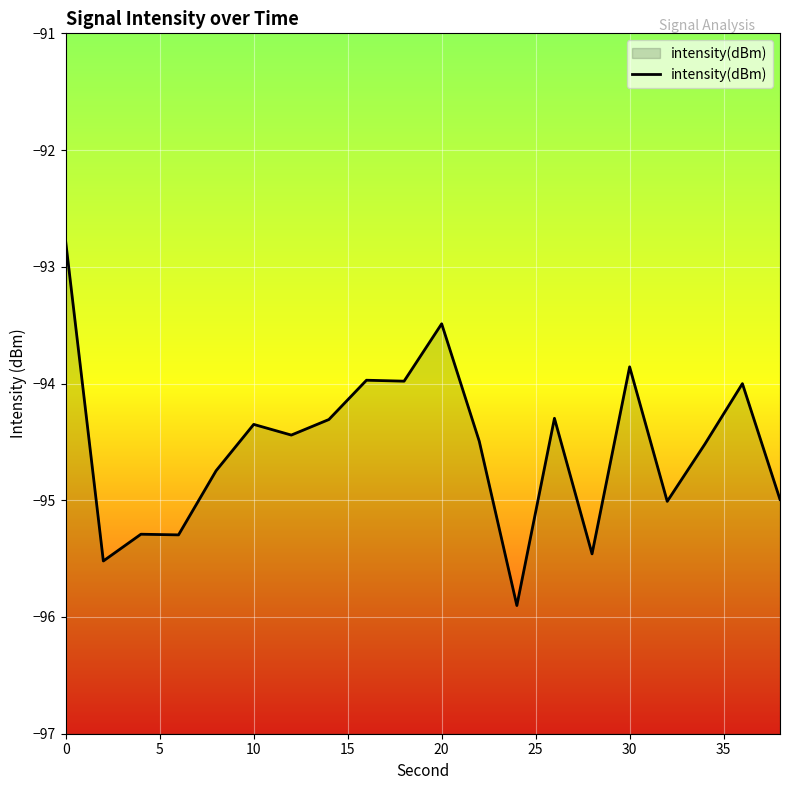

What is the difference between the maximum and minimum values?

3.1